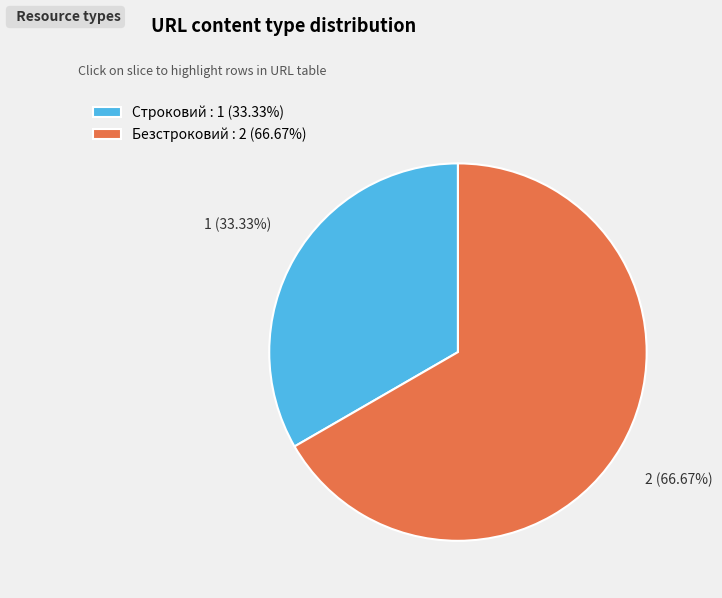

The Безстроковий slice represents 67% of the pie. True or false?

True